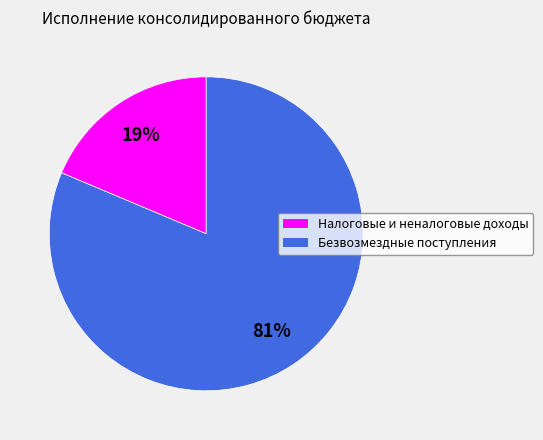

Is there a majority slice in this chart?

Yes